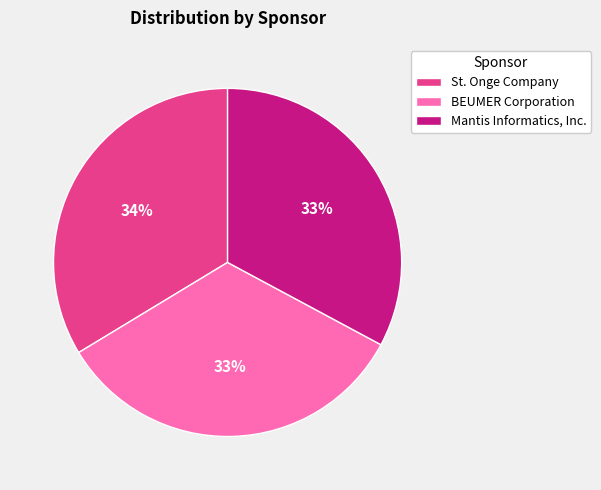

How many slices are in this pie chart?

3